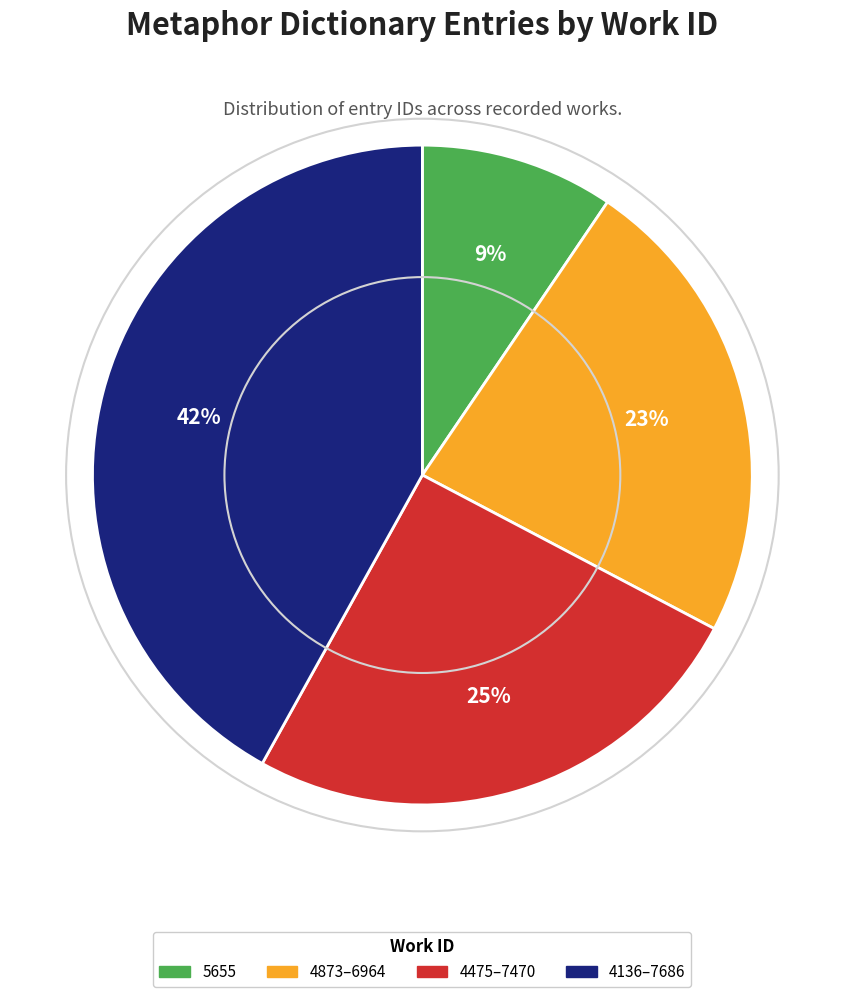

True or false: 4136–7686 accounts for 42% of the total.

True